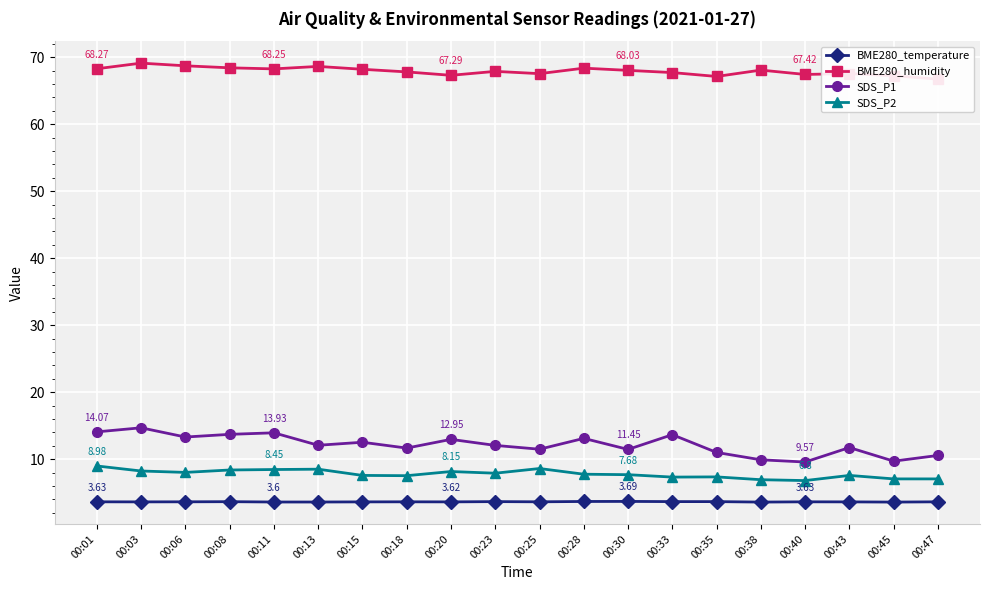

What are all the series names shown in the legend?

BME280_temperature, BME280_humidity, SDS_P1, SDS_P2